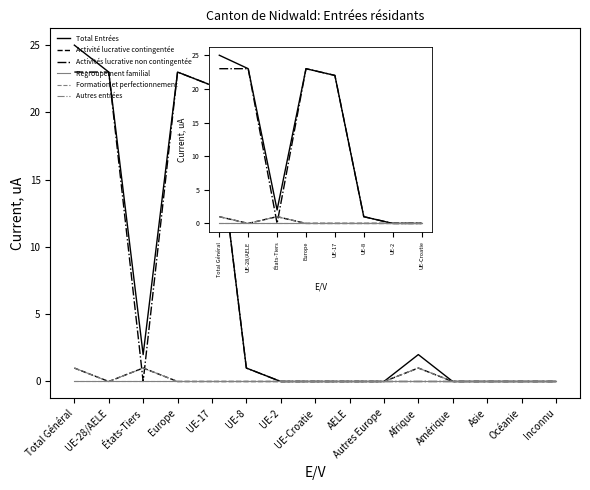

Does the chart display data point markers on the line(s)?

No